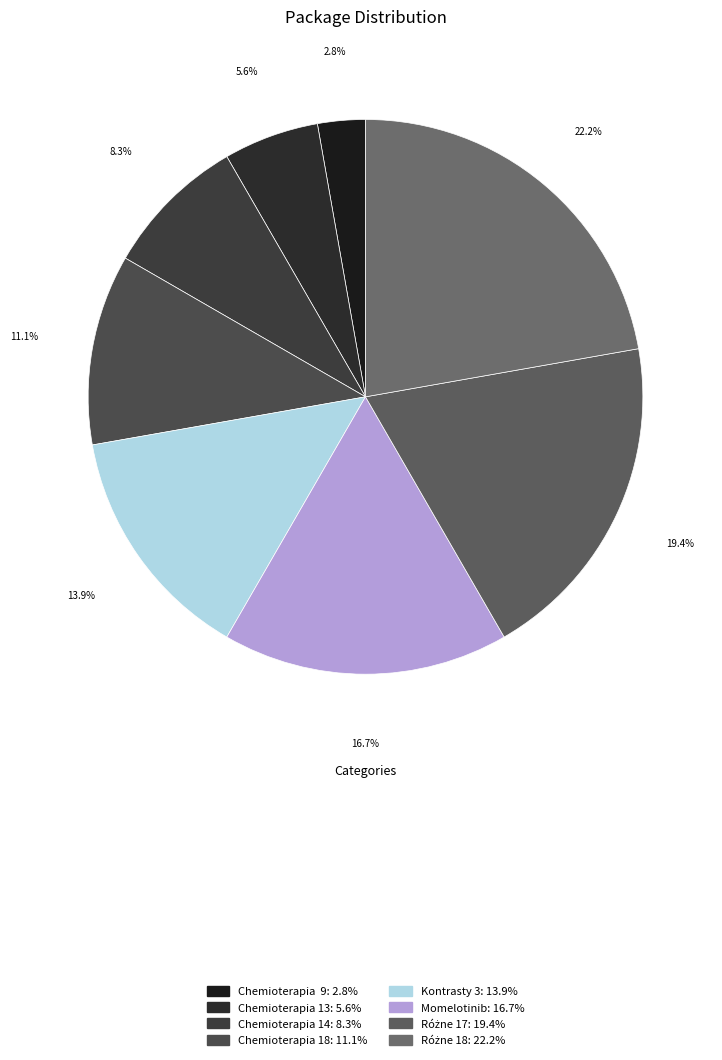

How many segments does this pie chart have?

8